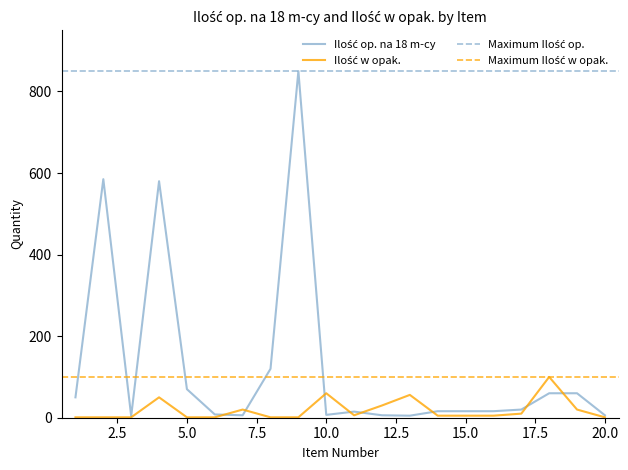

At which category does the chart reach its minimum across all series?

1